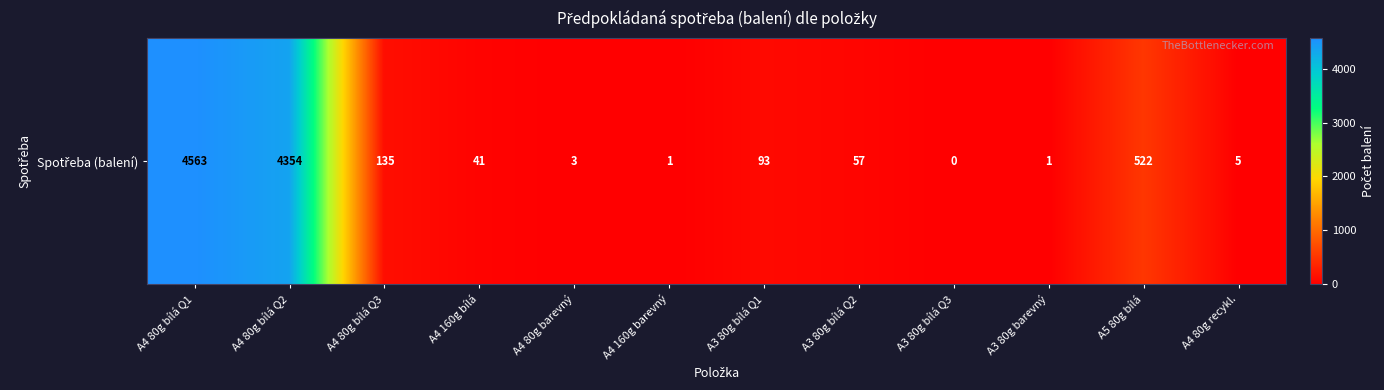

What value does the data have at A3 80g barevný?

1